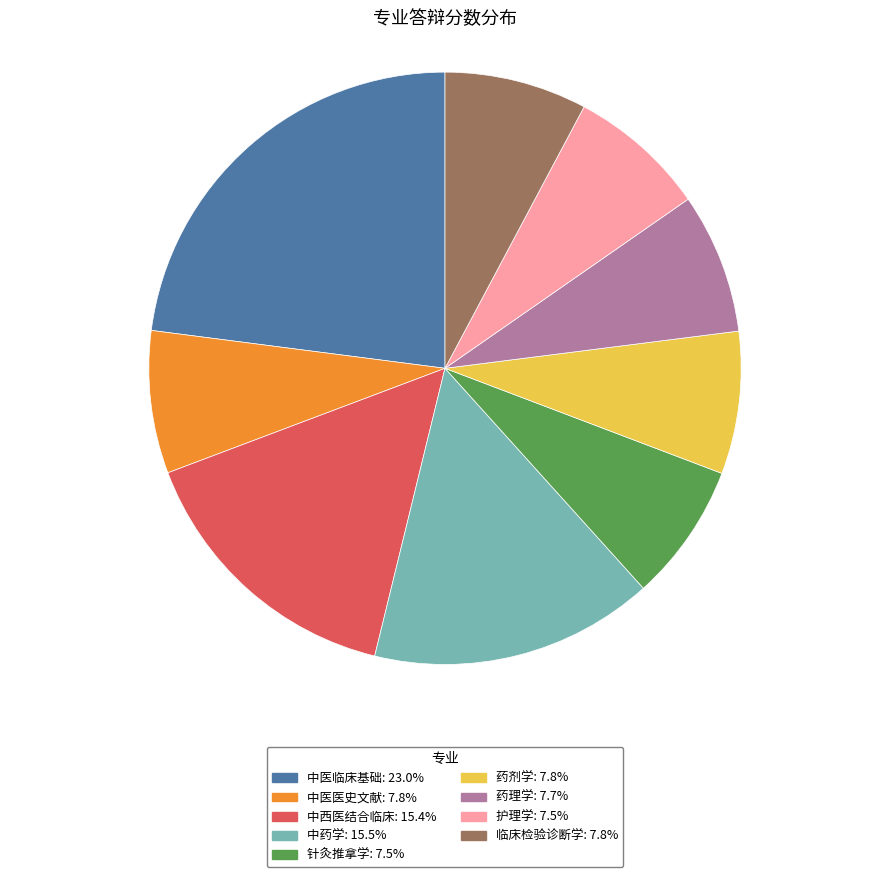

Is there any slice that represents more than half of the pie?

No